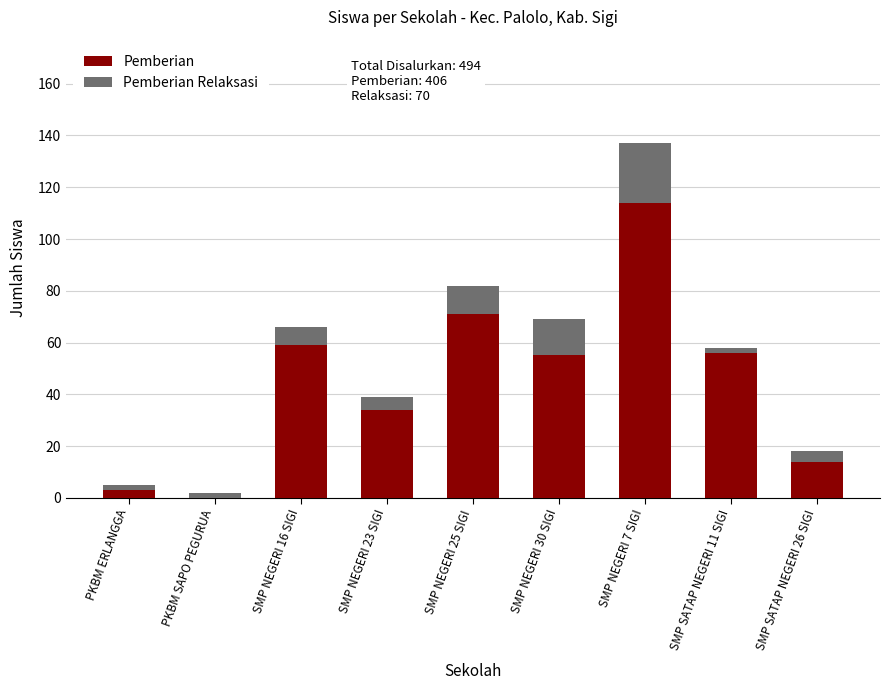

What value does the Pemberian series have at SMP NEGERI 30 SIGI?

55